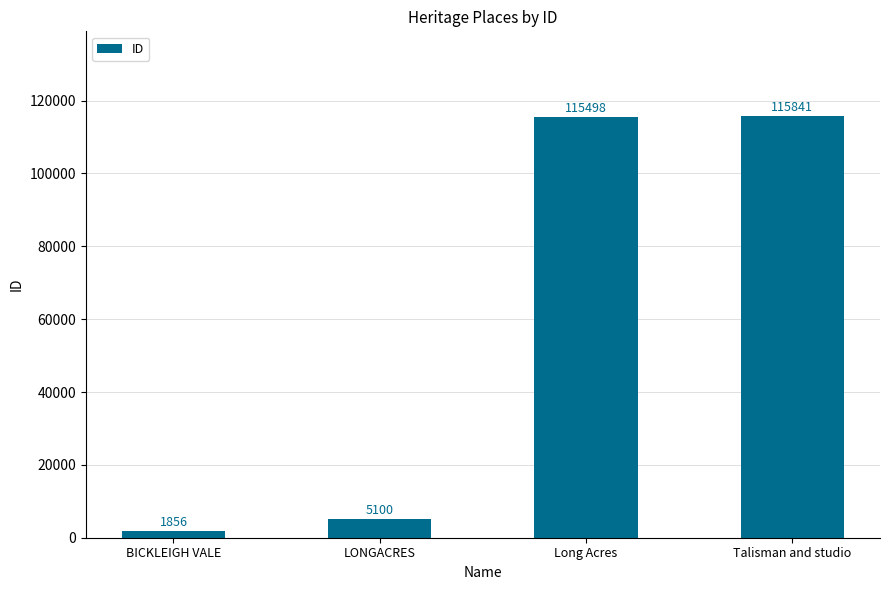

Which has a higher value, Talisman and studio or Long Acres?

Talisman and studio